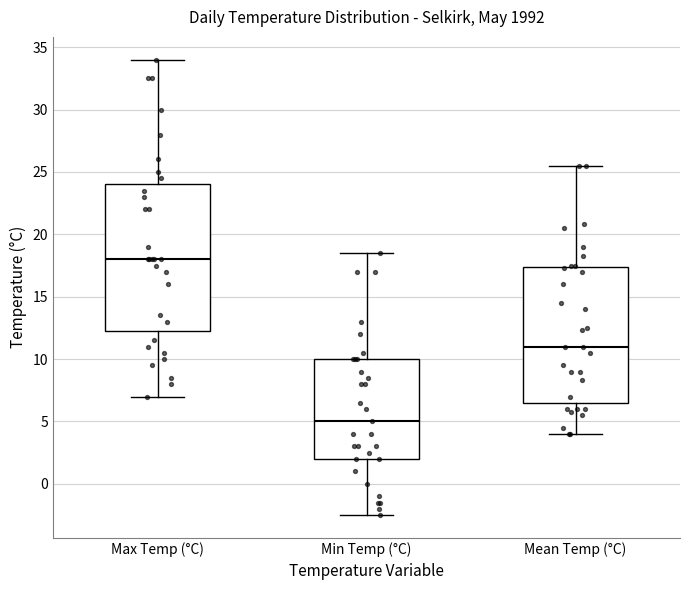

Which box is the tallest, from its lower edge to its upper edge?

Max Temp (°C)